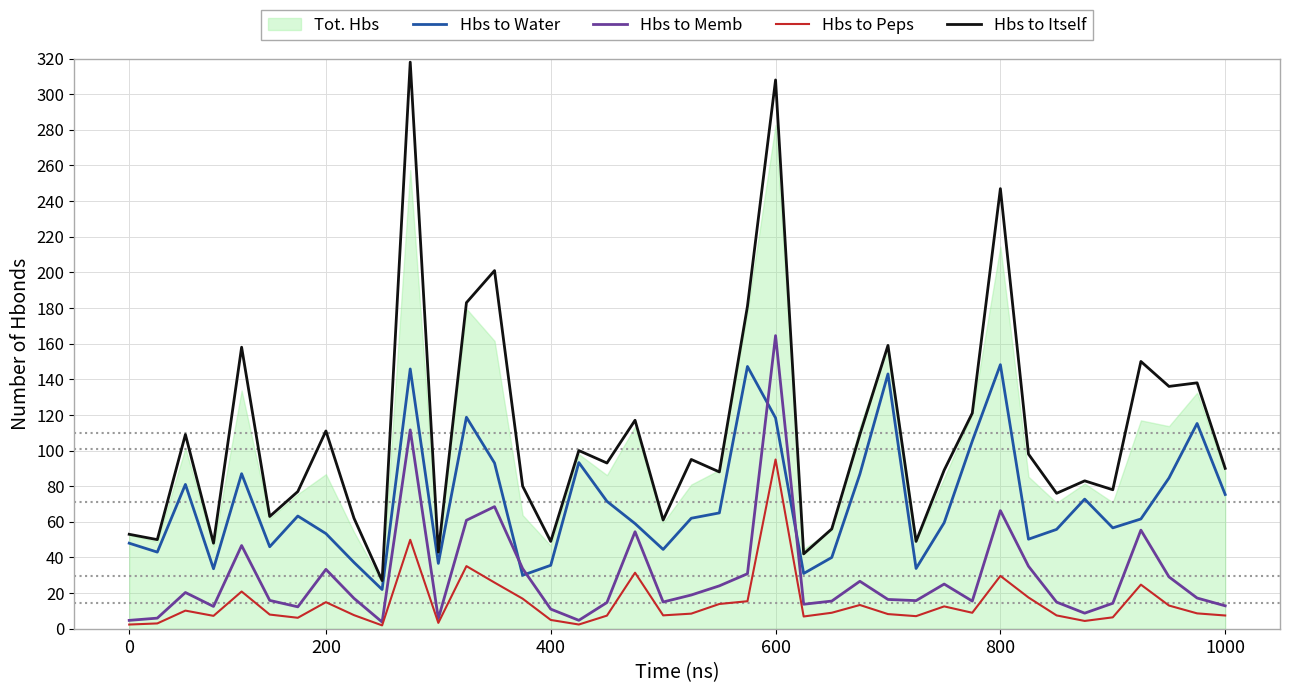

How many lines are shown in the chart?

4